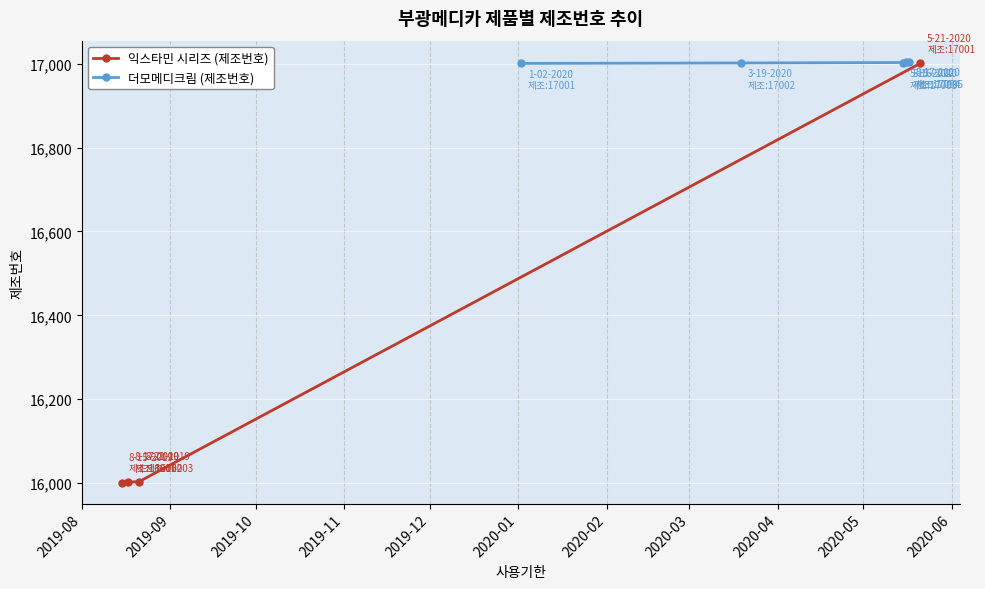

What is the sum of the values at 5-15-2020 and 3-19-2020?

34005